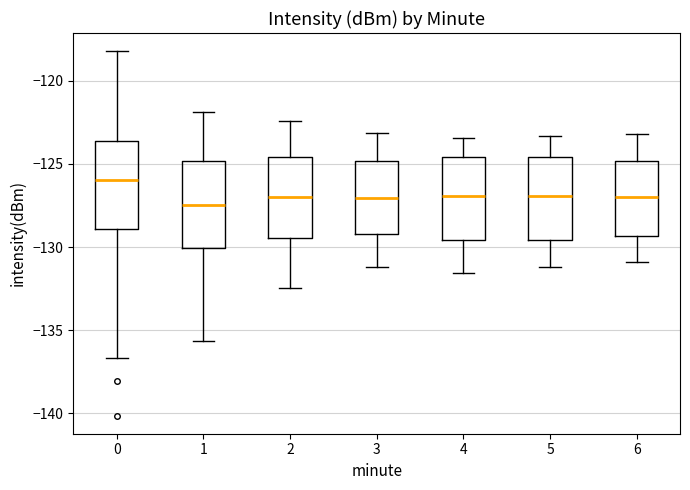

Where does the lower whisker of the box at x = 3 end on the y-axis? The values are not printed on the chart, so give them approximately, as read against the axis.

-131.0